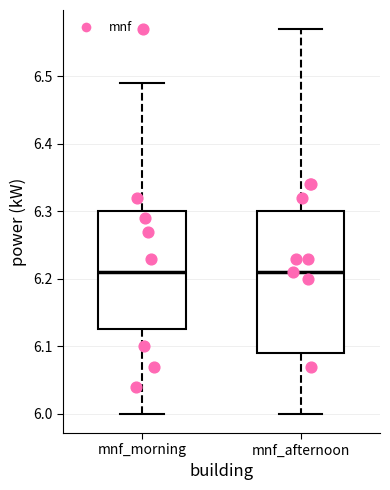

Comparing the boxes themselves (not the whiskers), which one is the tallest?

mnf_afternoon